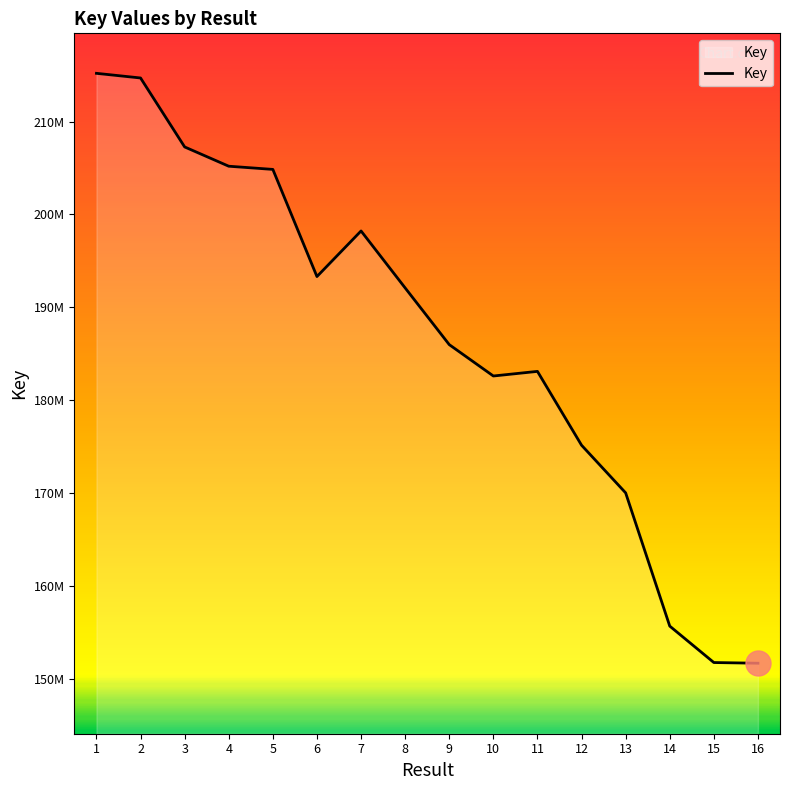

Reading right to left, transcribe all the data shown in this chart.

151714502	151788096	155709336	170044823	175172745	183118463	182621425	185997115	192098278	198227706	193321815	204852459	205194808	207269429	214690207	215190303